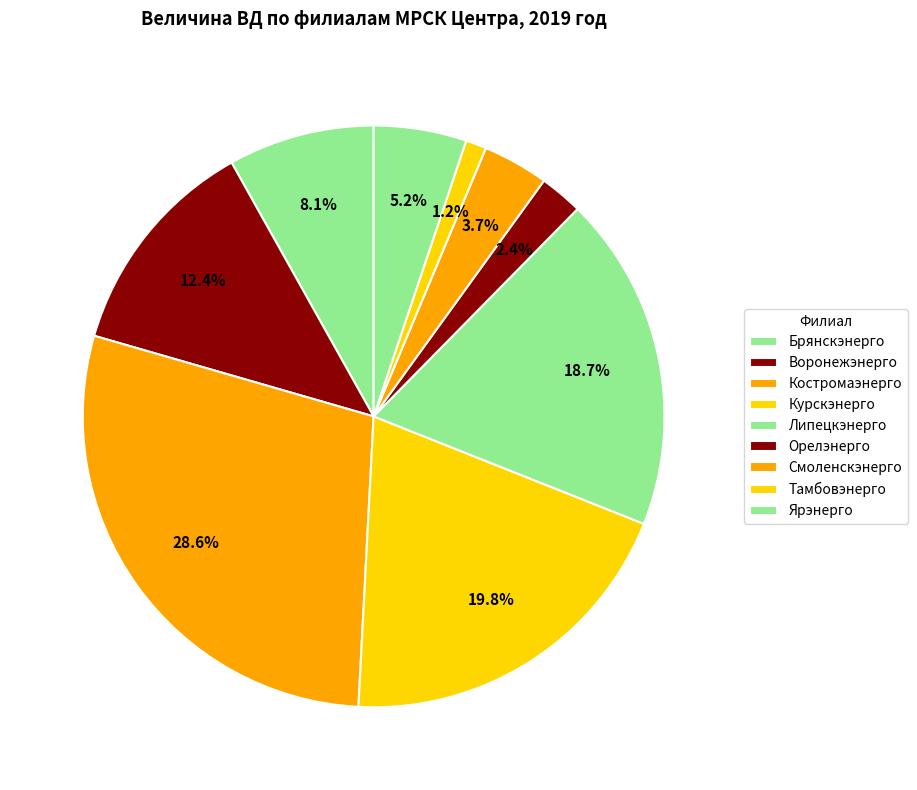

How many slices are in this pie chart?

9